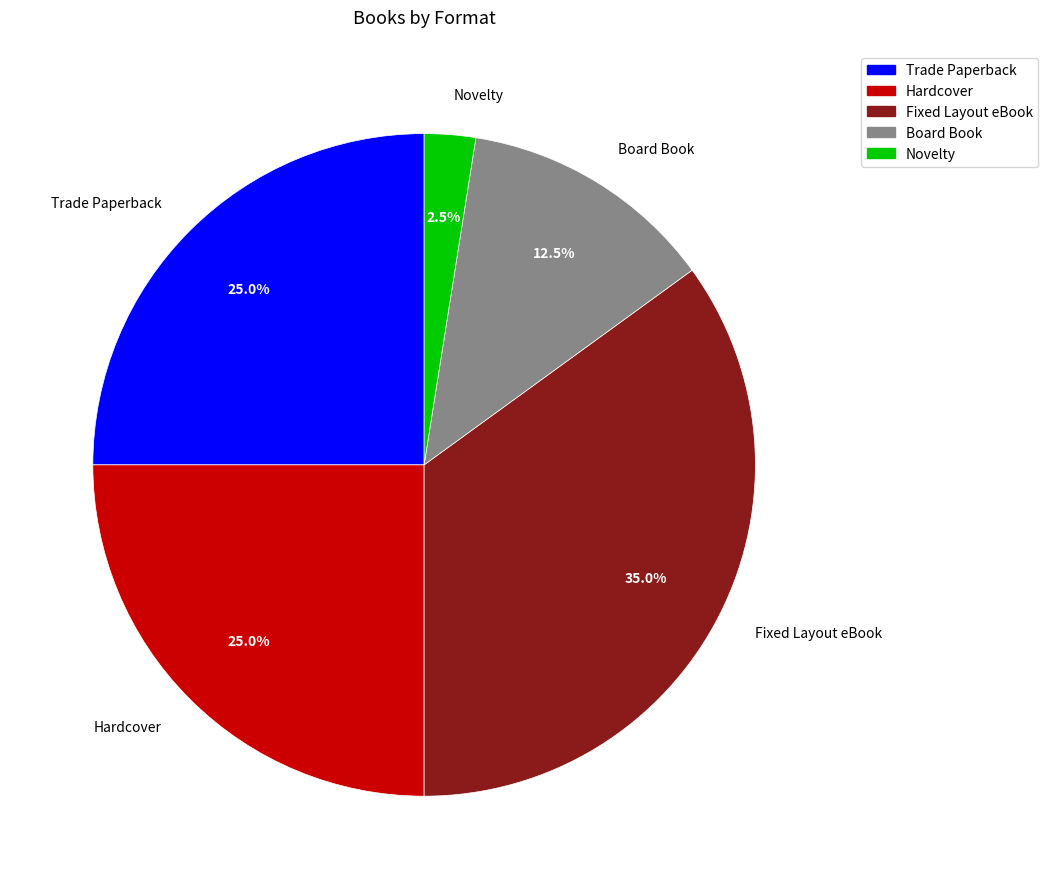

Is there a majority slice in this chart?

No